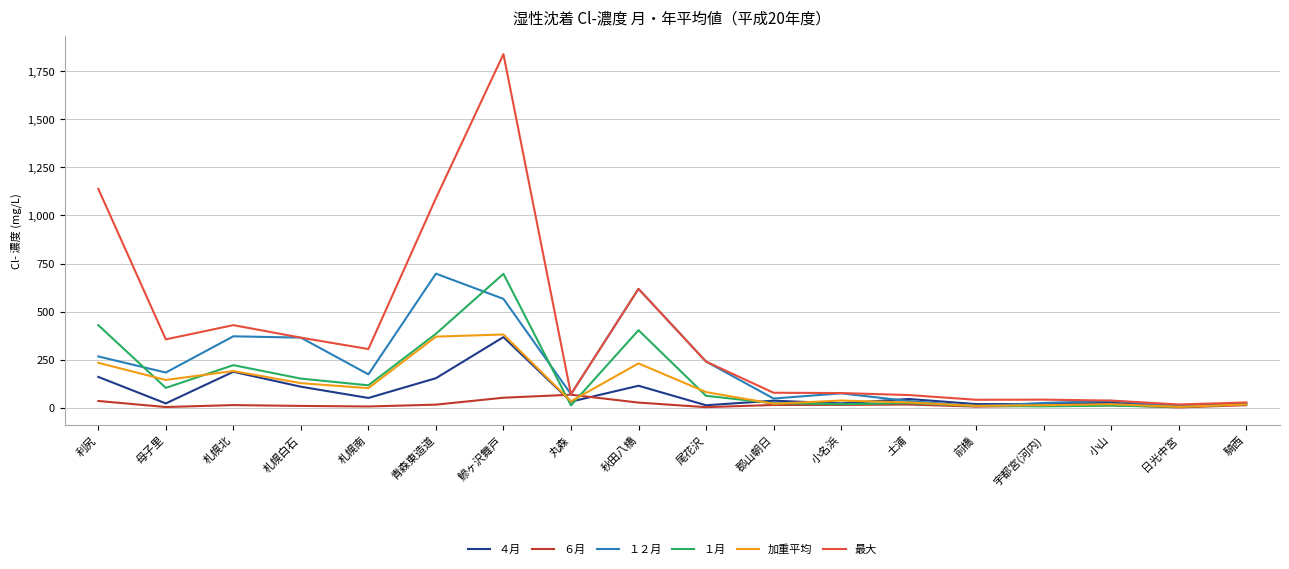

The value of １月 at 丸森 is 12.8. True or false?

True